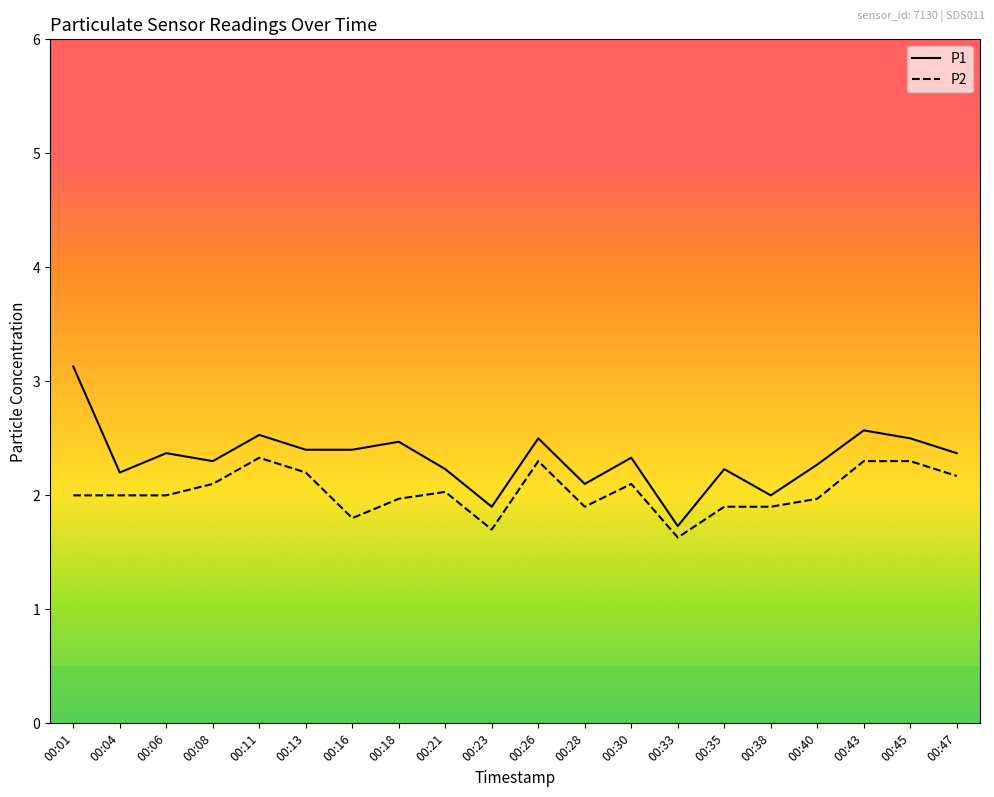

At which category is the sum across all series the highest?

00:01